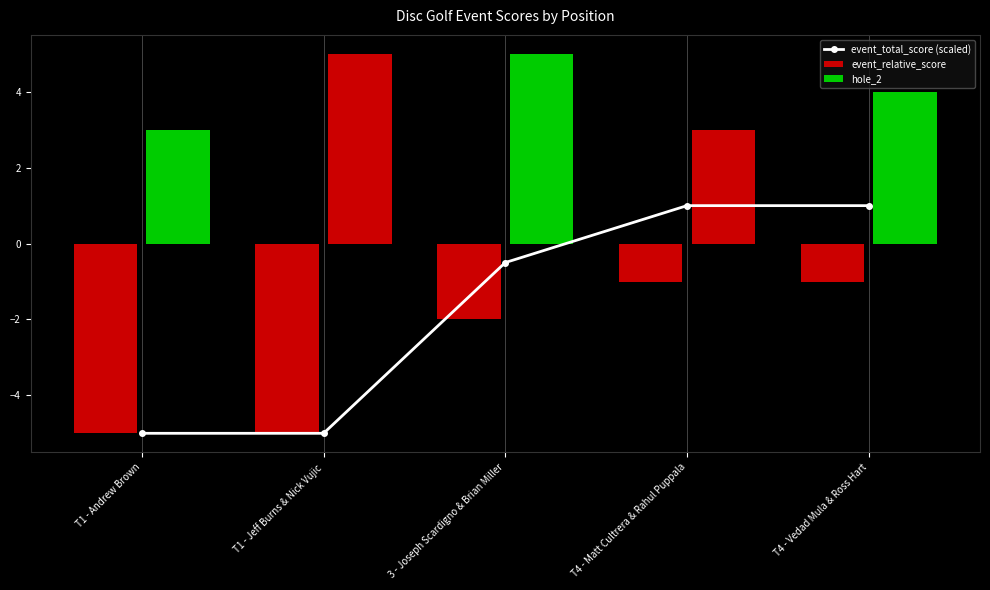

What is the label of the 5th bar from the right?

T1 - Andrew Brown